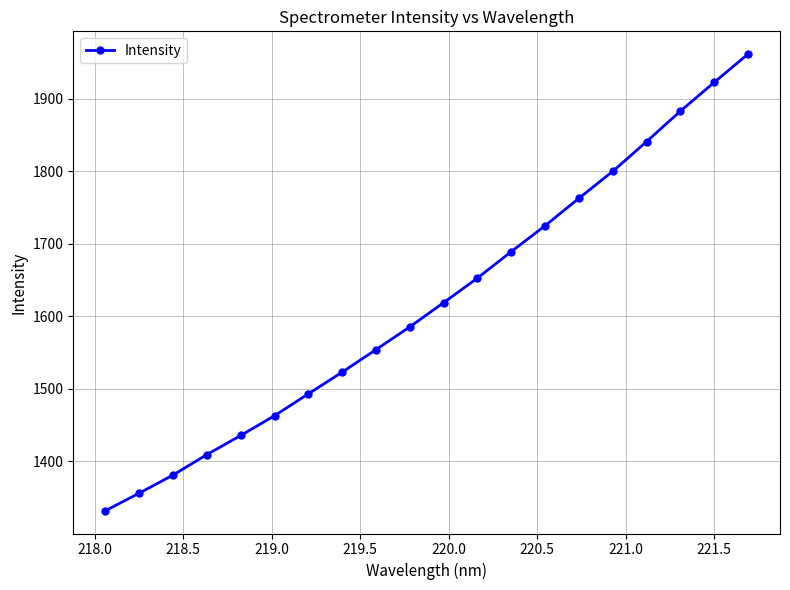

Does the chart have visible grid lines?

Yes